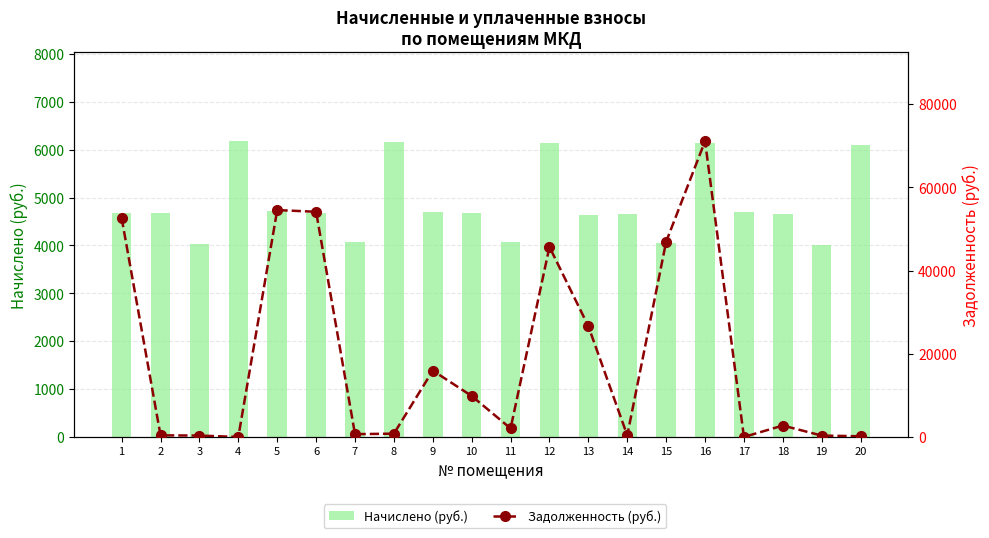

How many series are shown in this chart?

2